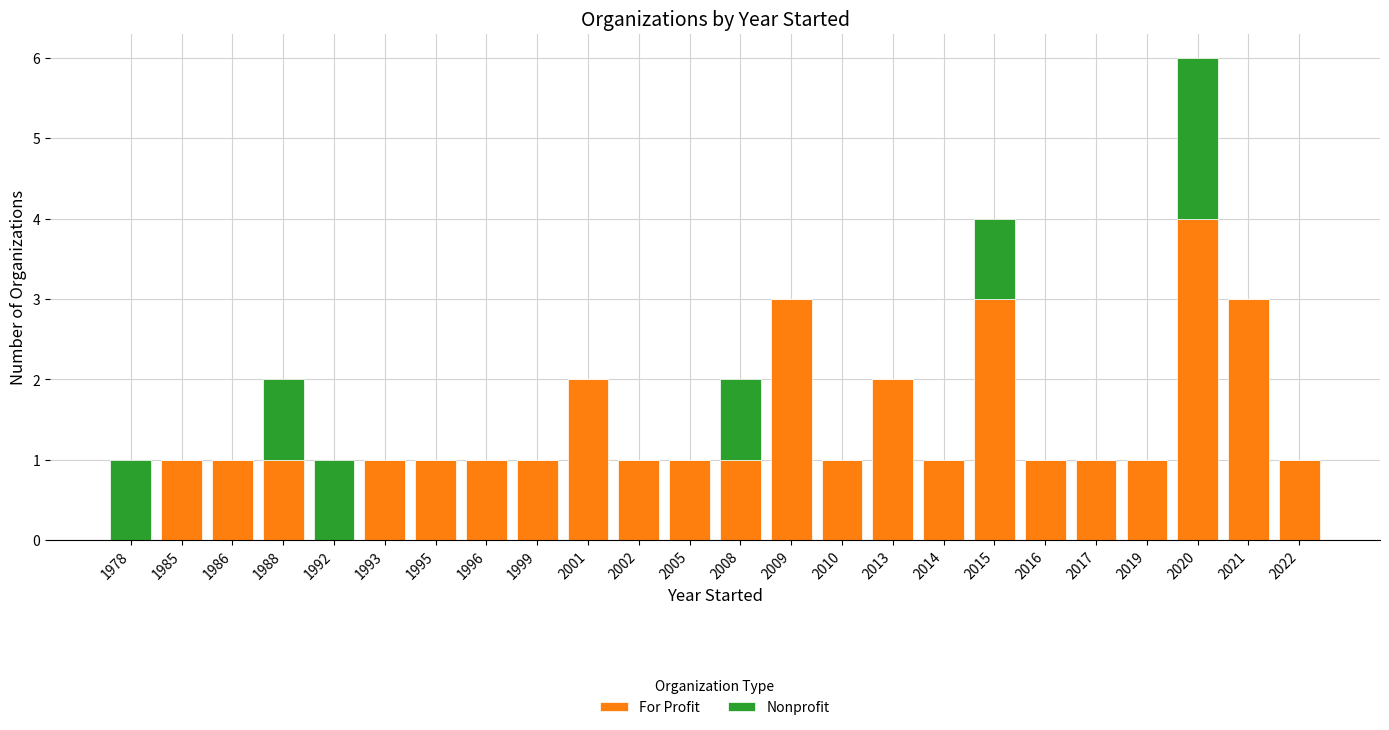

At which label does For Profit reach its peak?

2020